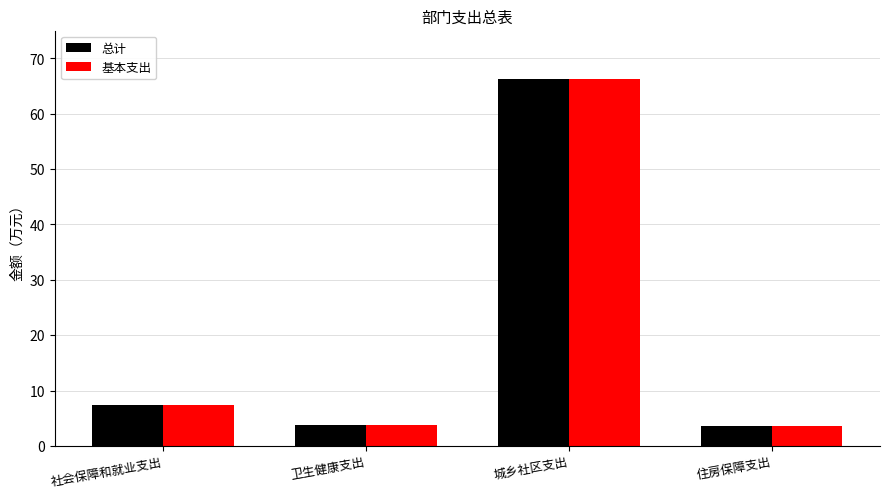

What is the smallest value displayed?

3.7